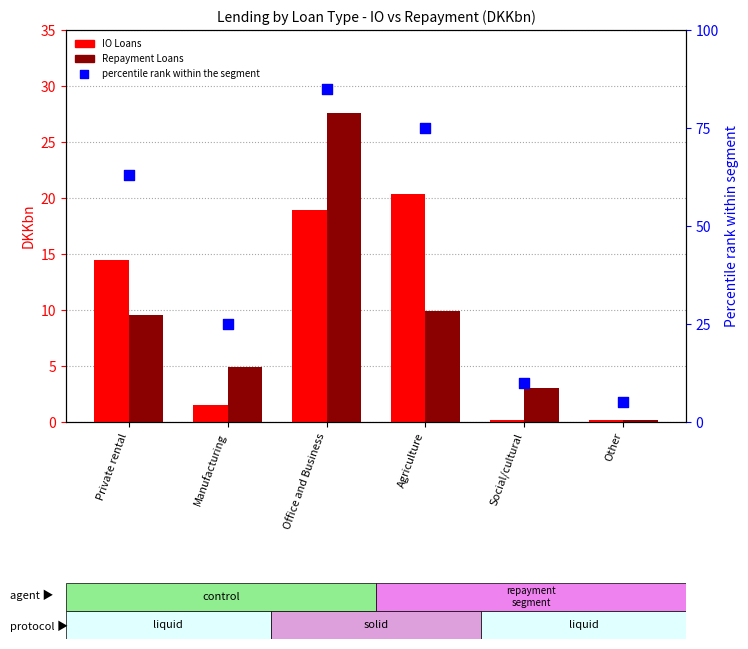

Which series has the largest total across all categories?

percentile rank within the segment